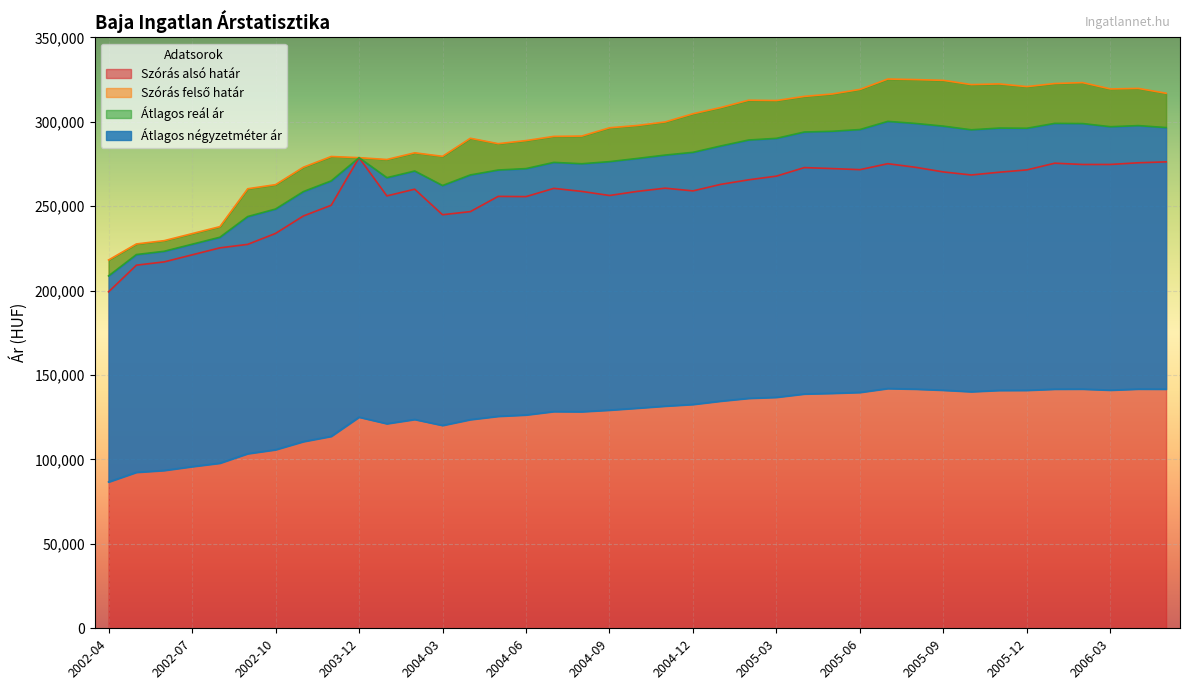

What are all the series names shown in the legend?

Szórás alsó határ, Szórás felső határ, Átlagos reál ár, Átlagos négyzetméter ár